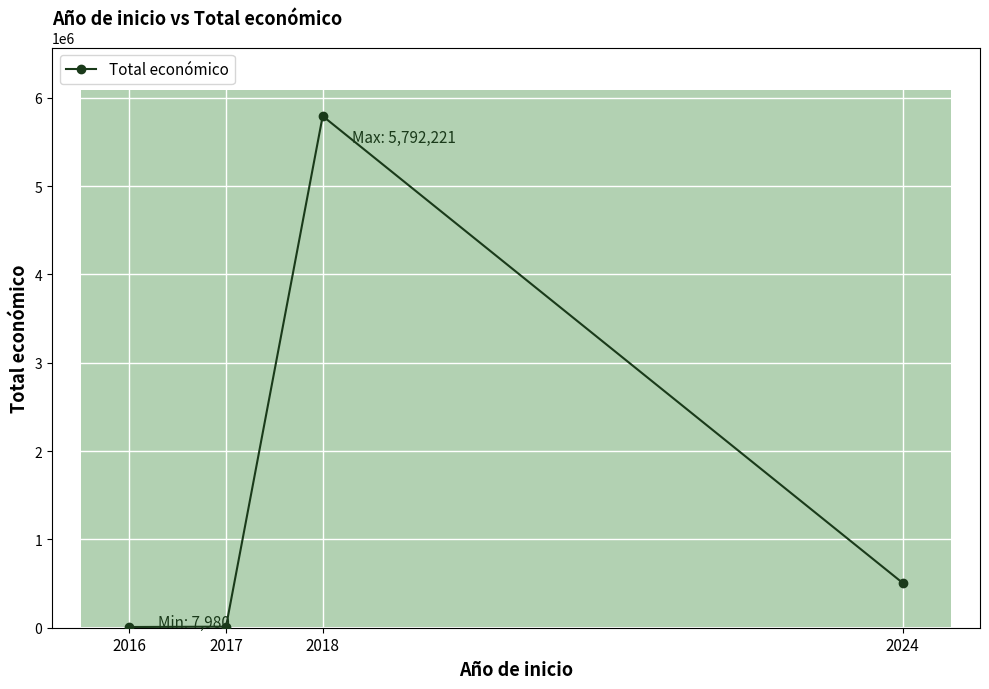

What is the greatest value displayed?

5792221